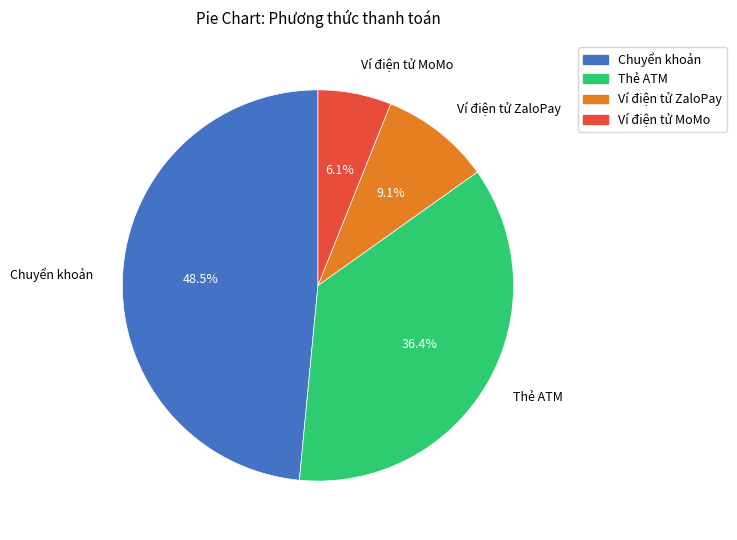

To the nearest percent, what is the difference between the largest and smallest slice percentages?

42%